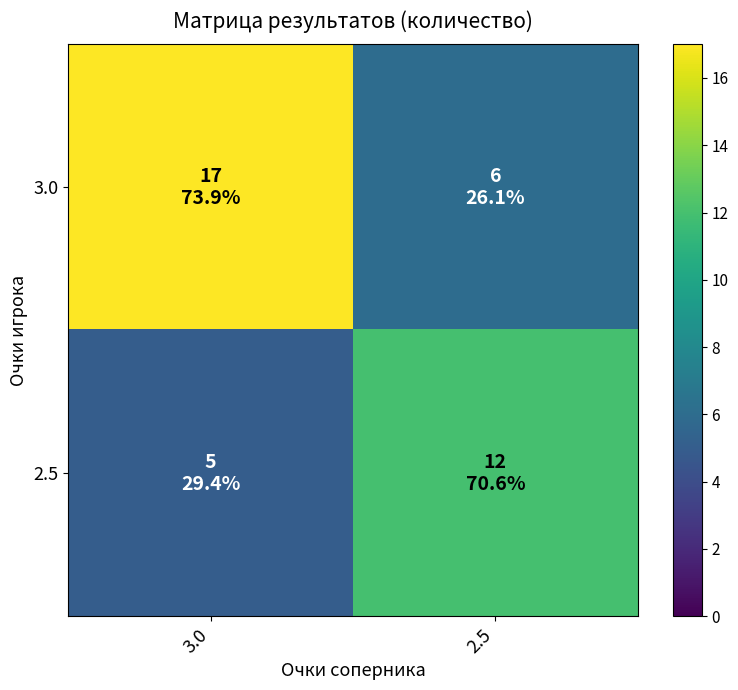

Reading left to right, list all the values displayed in this chart.

3.0: 3.0=17	2.5=6
2.5: 3.0=5	2.5=12